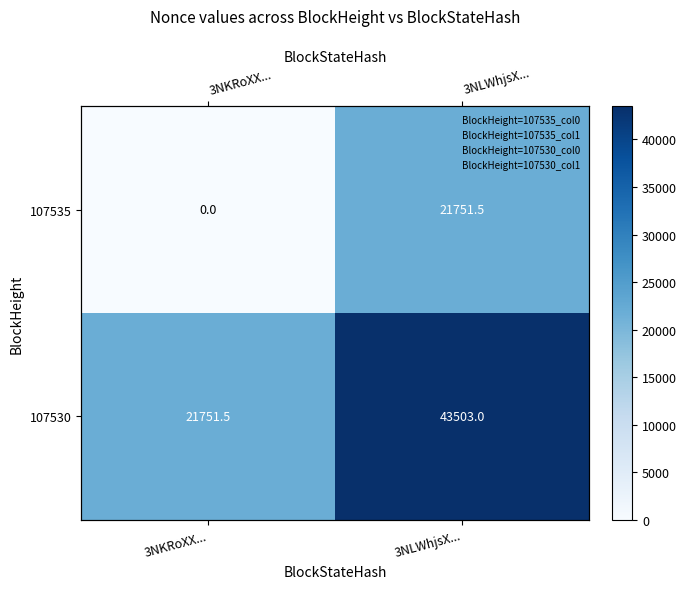

Which series has the widest spread of values?

107535